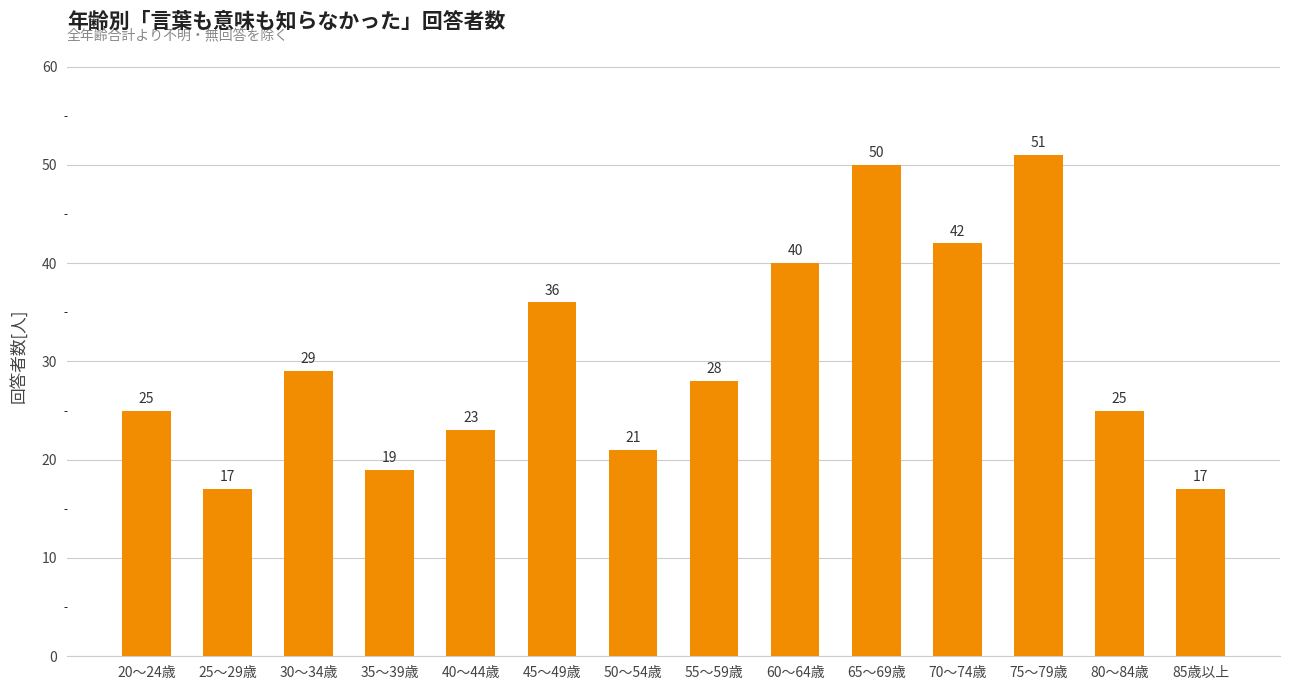

Which category has the highest value across all series?

75～79歳